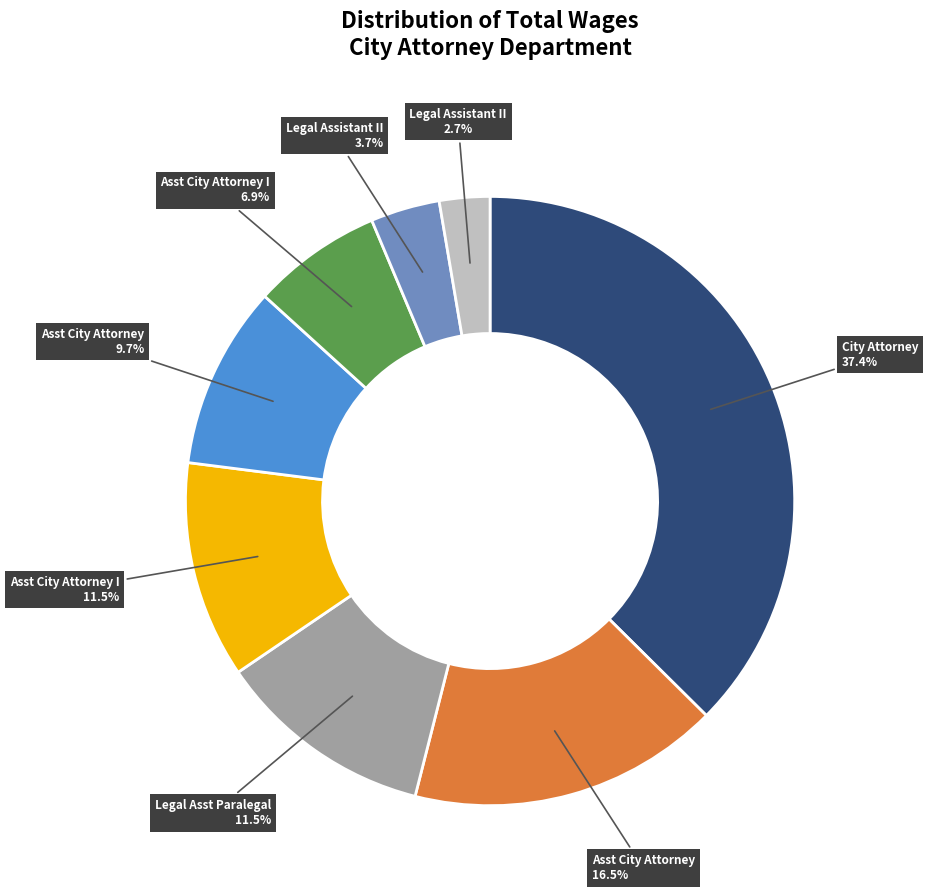

Is there any slice that represents more than half of the pie?

No